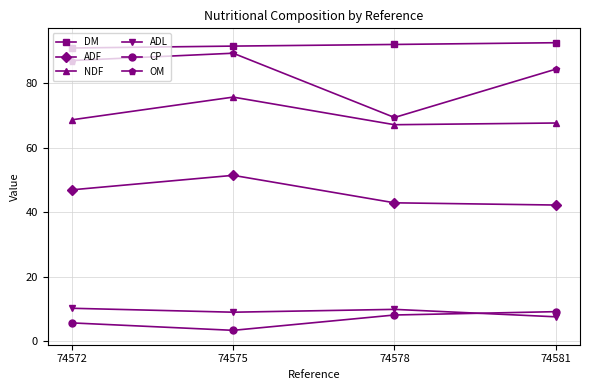

Which series has the largest range (max minus min)?

OM